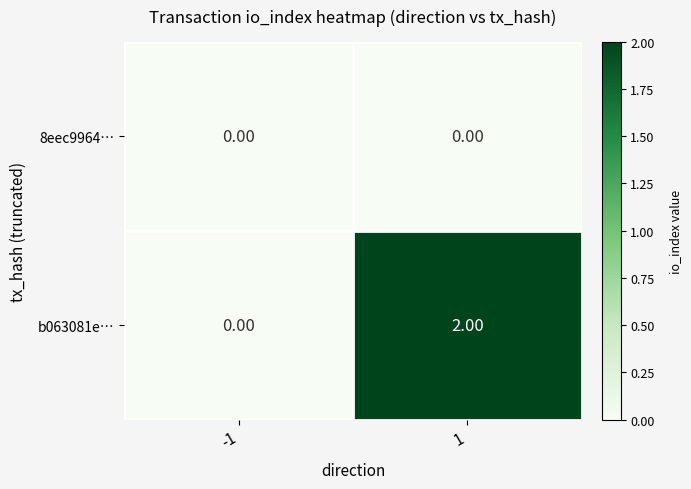

Rank the series by their average value, from highest to lowest.

b063081e…, 8eec9964…